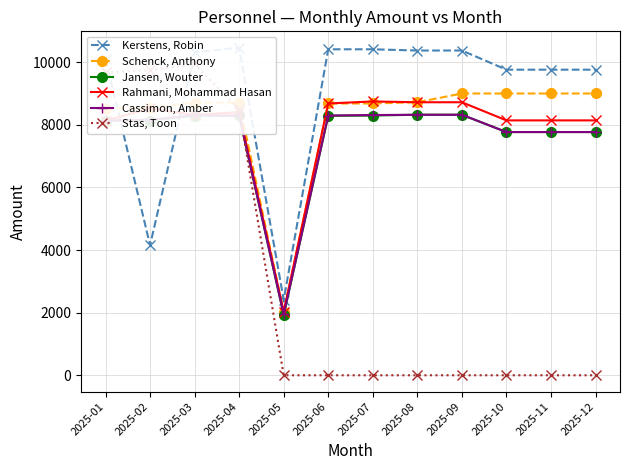

True or false: Kerstens, Robin has more than 0 interior local peaks.

True